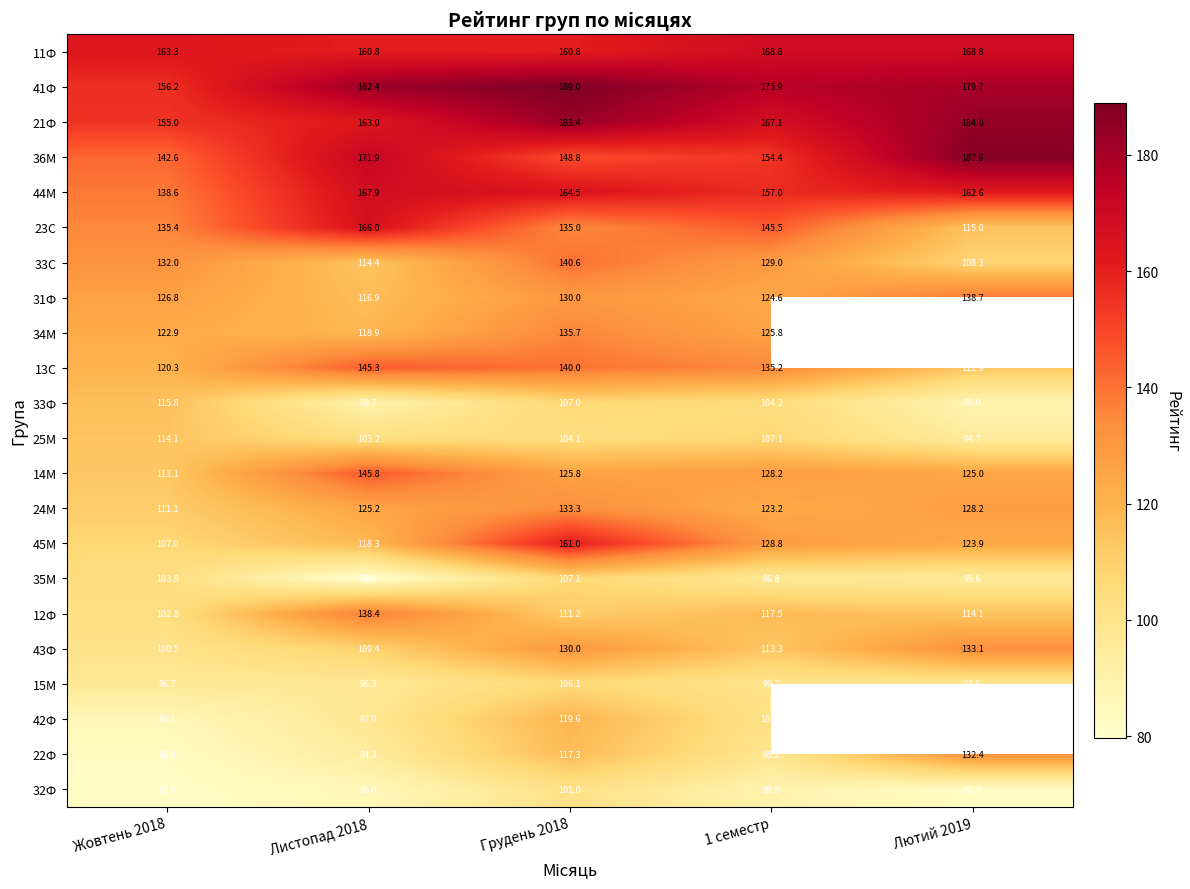

Where is 31Ф nearest to the value 127?

Жовтень 2018